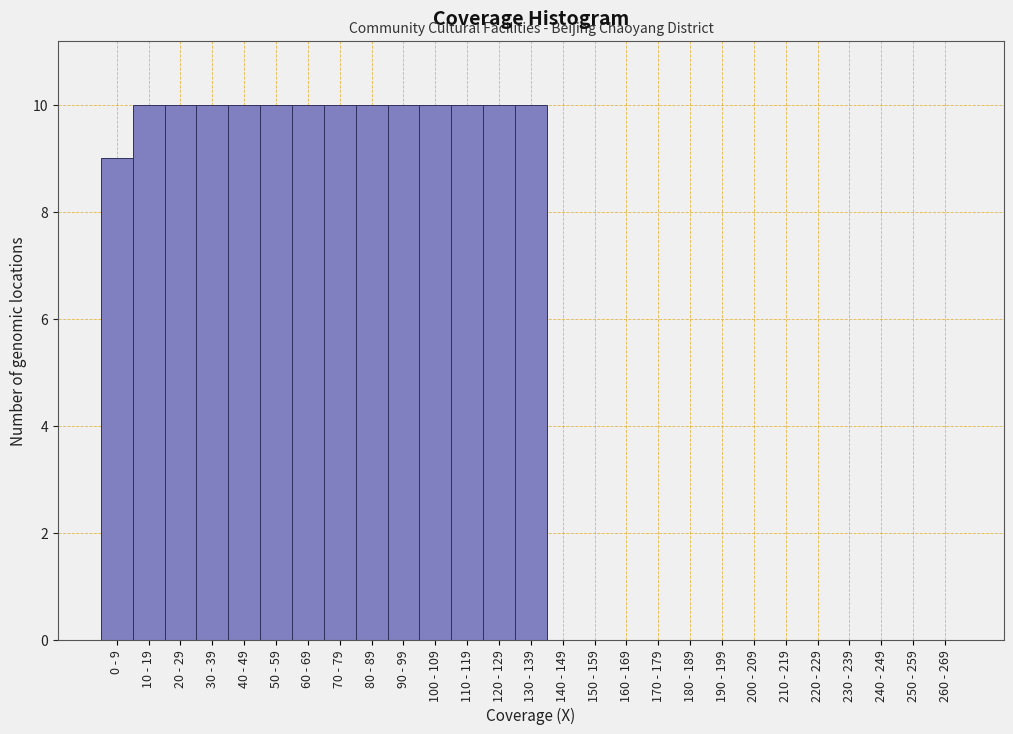

Reading left to right, list all the values displayed in this chart.

0 - 9=9	10 - 19=10	20 - 29=10	30 - 39=10	40 - 49=10	50 - 59=10	60 - 69=10	70 - 79=10	80 - 89=10	90 - 99=10	100 - 109=10	110 - 119=10	120 - 129=10	130 - 139=10	140 - 149=0	150 - 159=0	160 - 169=0	170 - 179=0	180 - 189=0	190 - 199=0	200 - 209=0	210 - 219=0	220 - 229=0	230 - 239=0	240 - 249=0	250 - 259=0	260 - 269=0